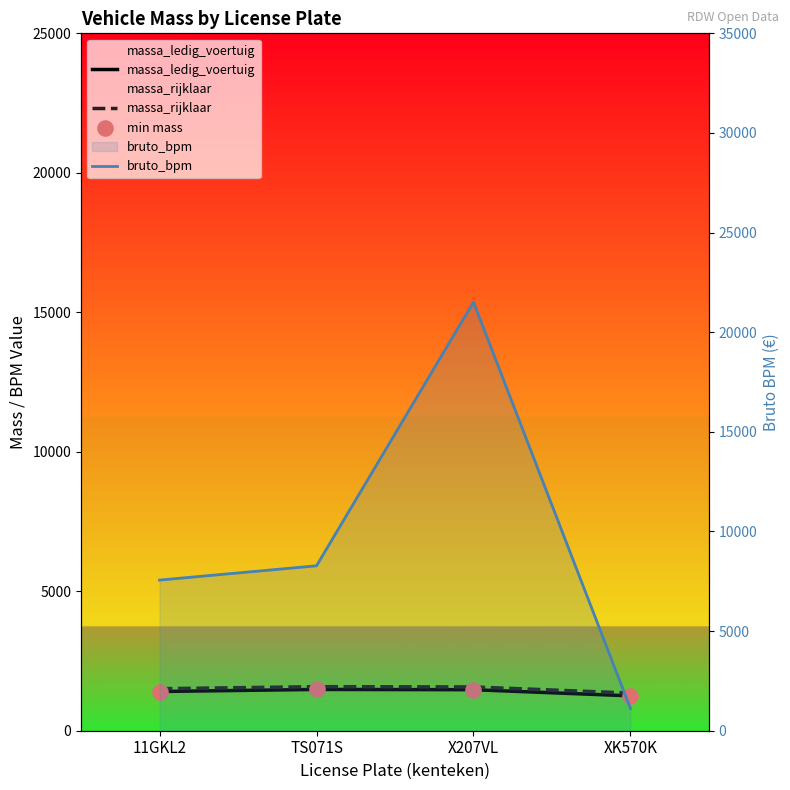

Is the value of massa_ledig_voertuig at 11GKL2 greater than the value of bruto_bpm at TS071S?

No